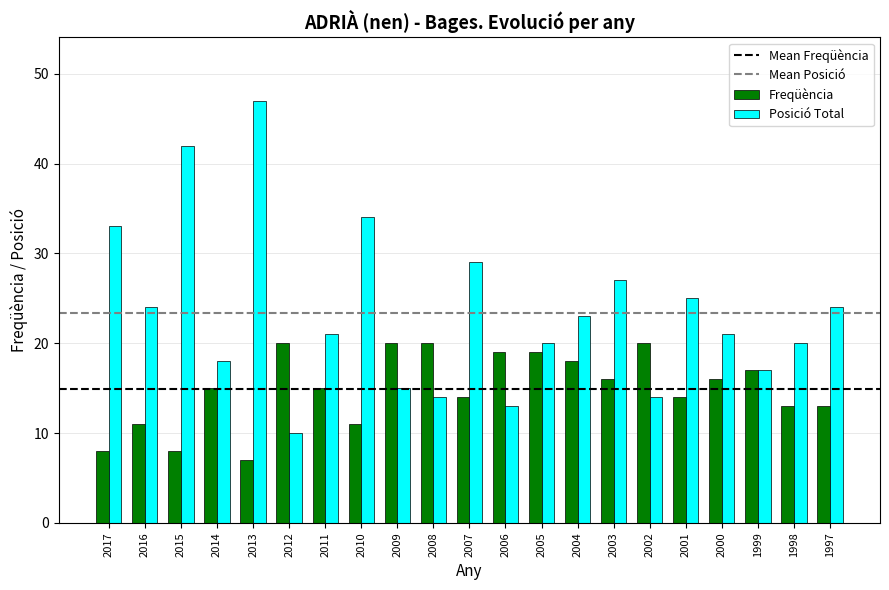

Rank the series at 2016 from highest to lowest value.

Posició Total, Freqüència